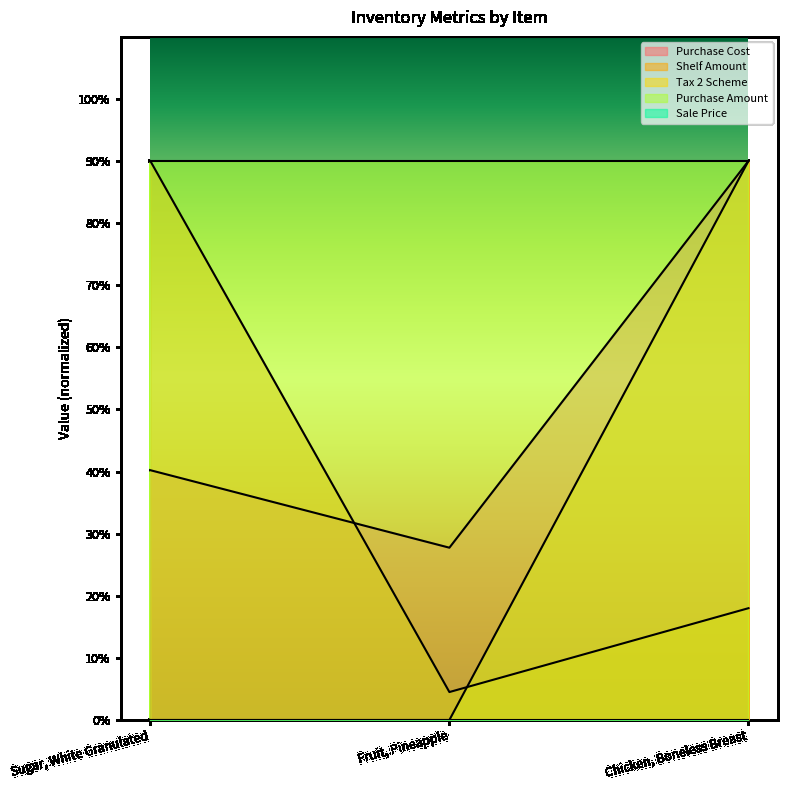

What is the label of the 3rd point from the left?

Chicken, Boneless Breast